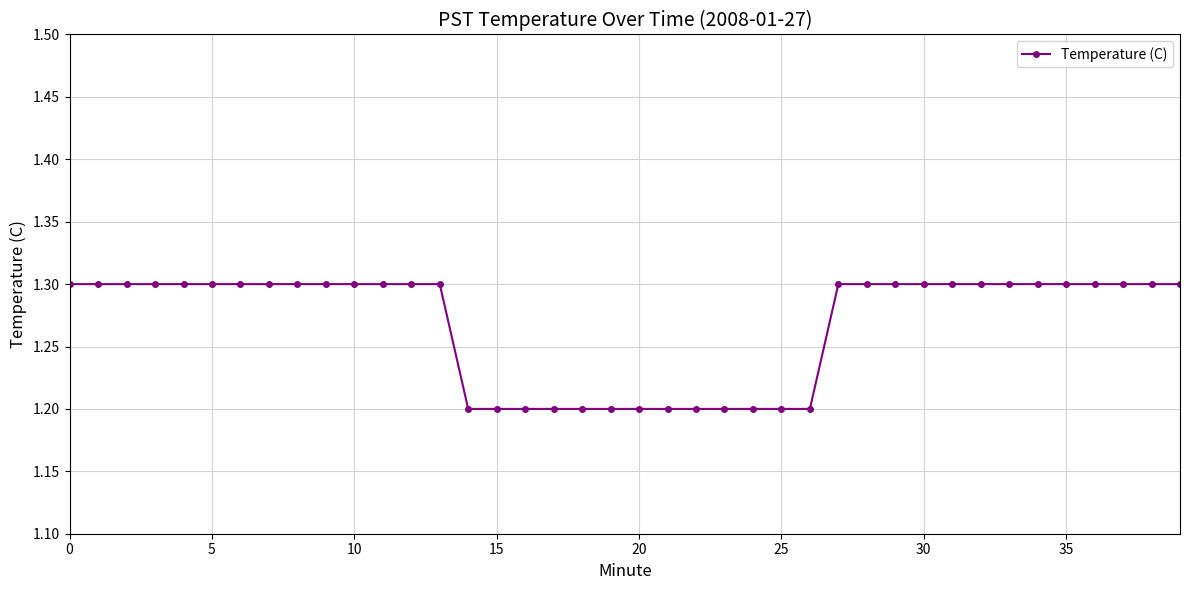

What is the smallest value displayed?

1.2